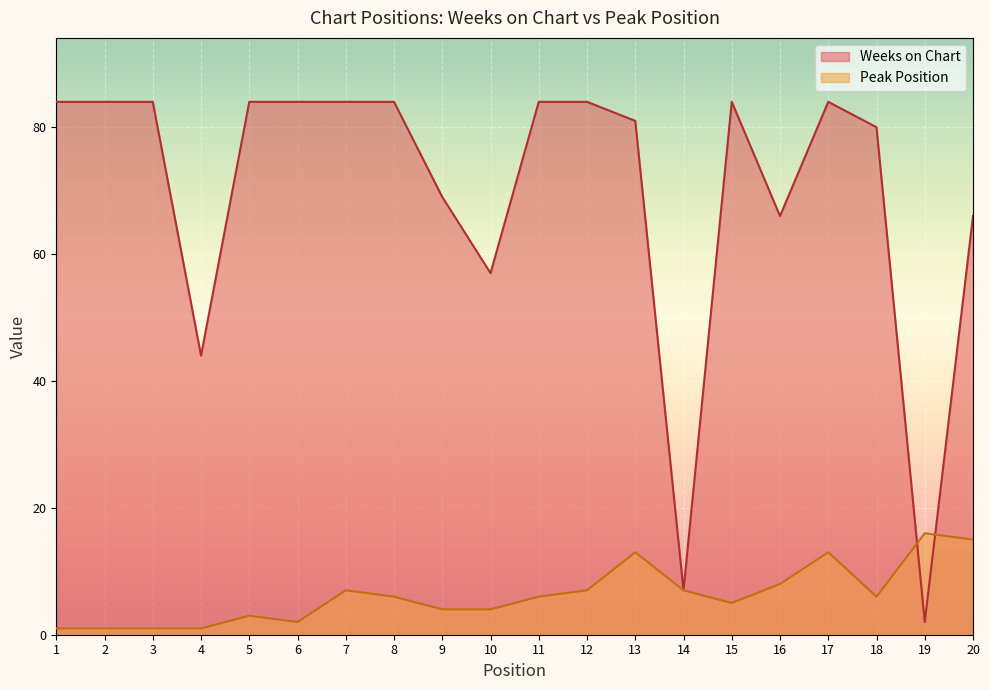

List the series in order of their peak value, lowest first.

Peak Position, Weeks on Chart